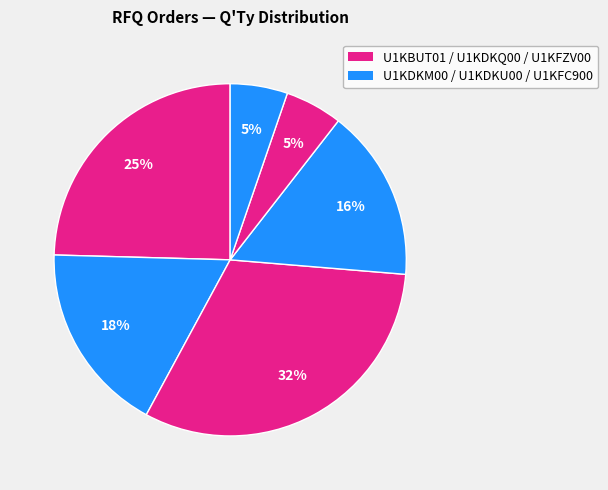

How many slices are in this pie chart?

6